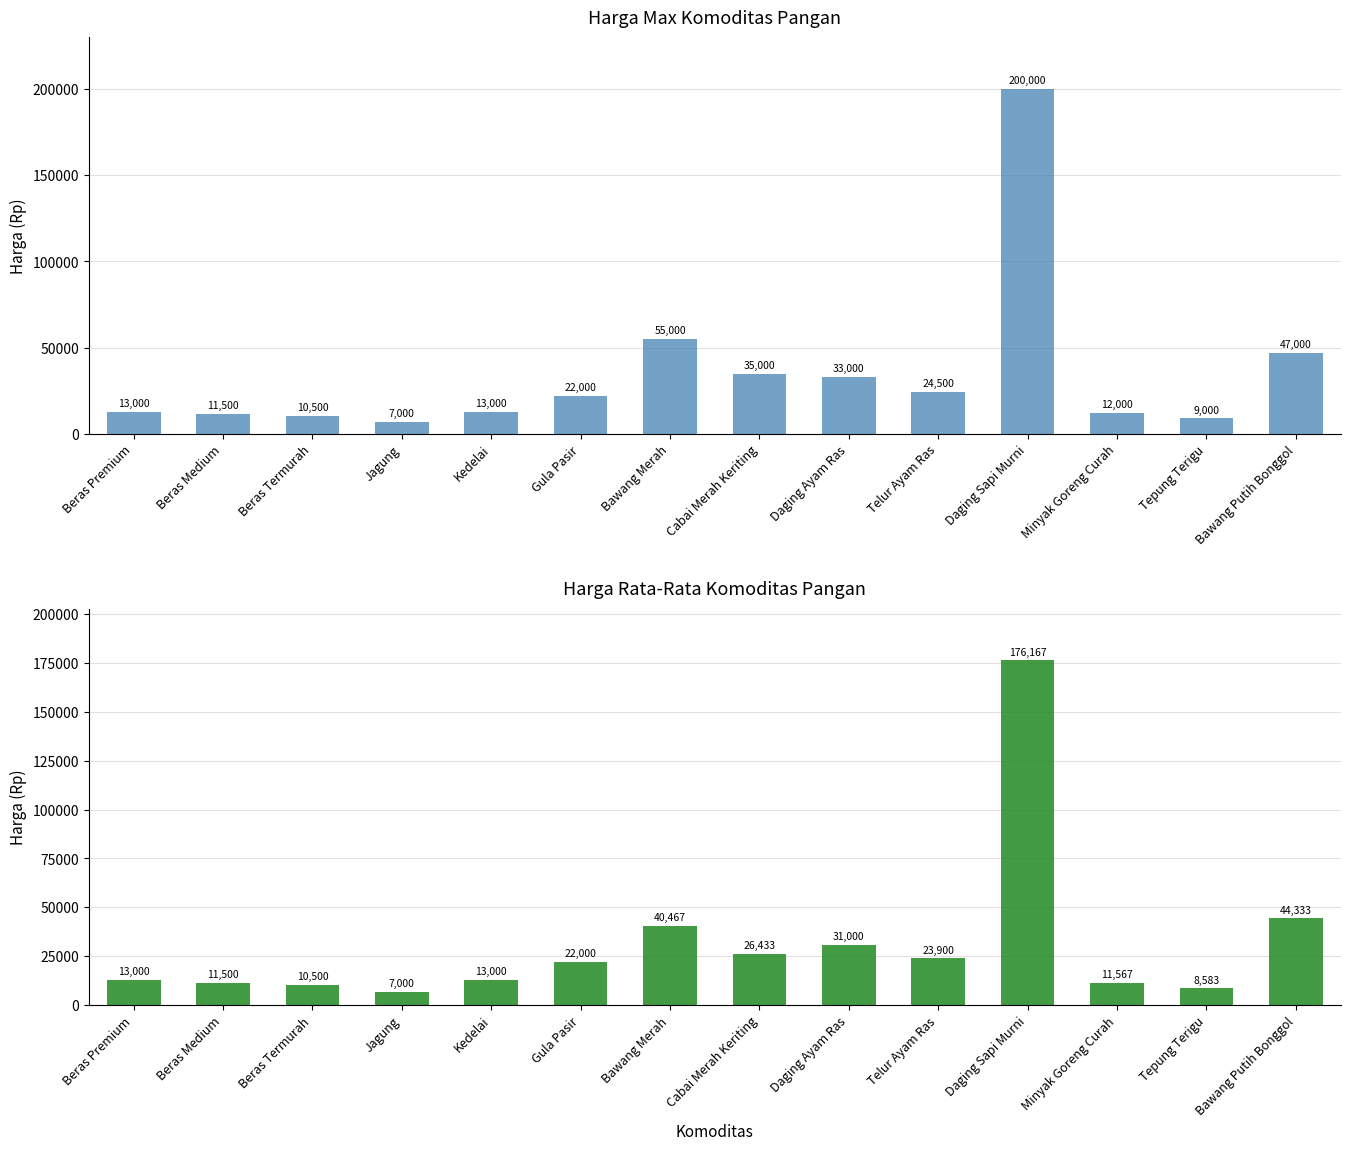

What is the value of the Max bar at the 12th from the left?

12000